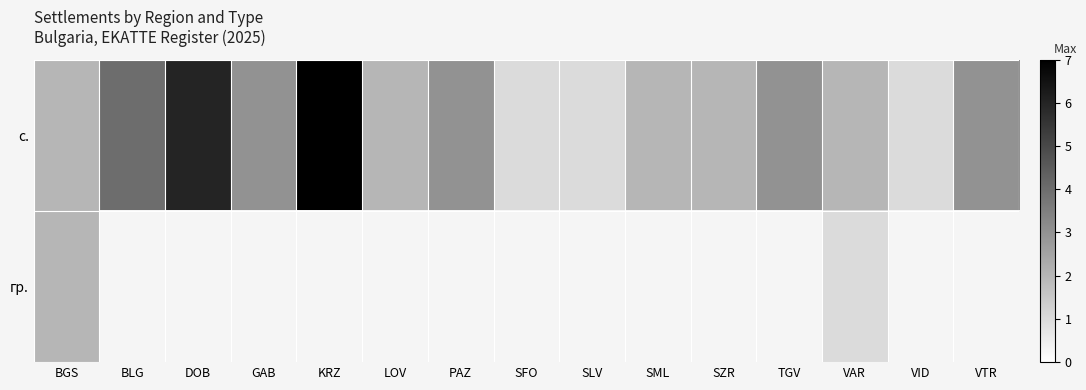

What is the difference between the maximum and minimum values in the с. series?

6.0